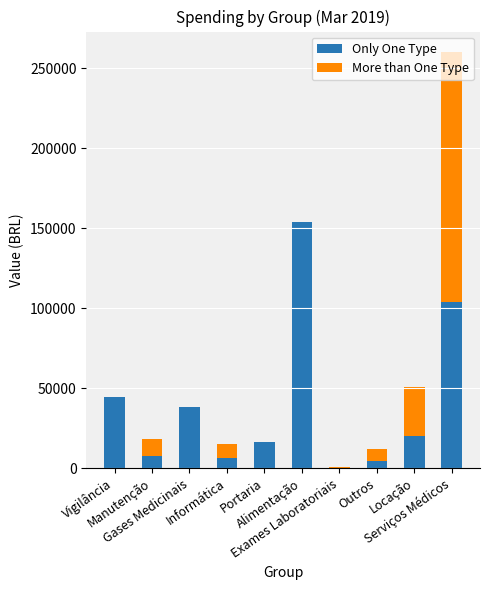

What is the sum of all Only One Type values?

395815.6